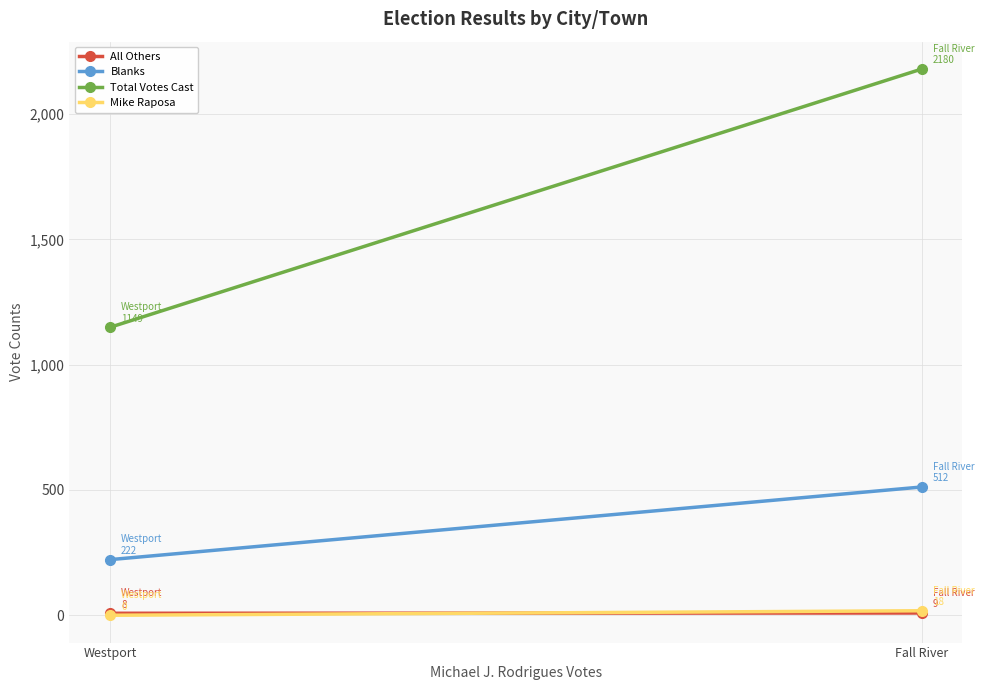

At which label is Mike Raposa closest to 9?

Fall River